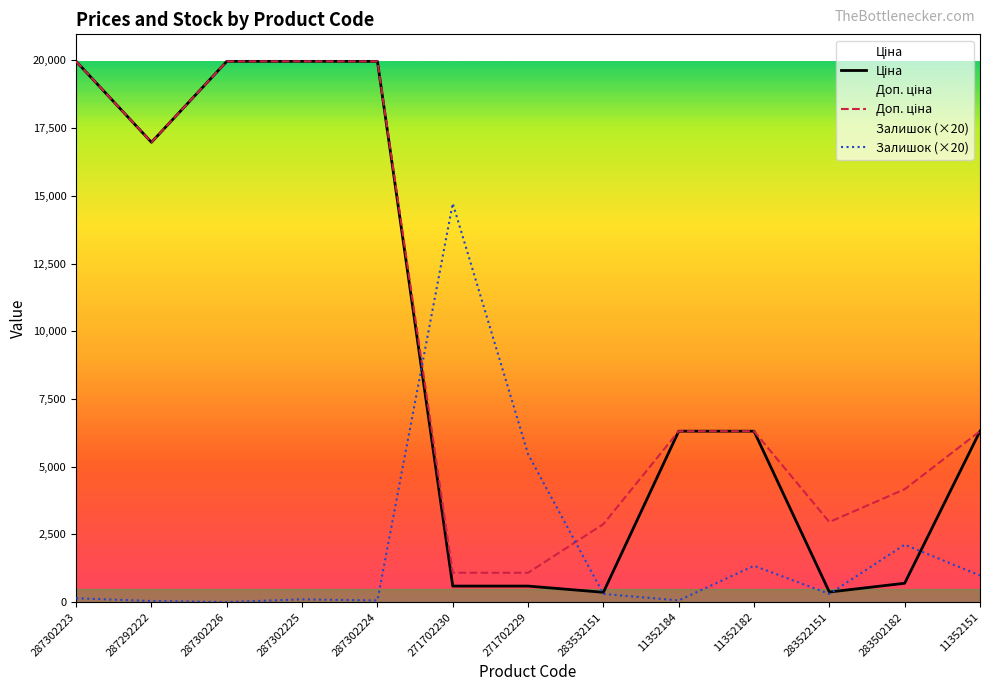

Between 287302225 and 271702229, which series saw the biggest shift?

Ціна